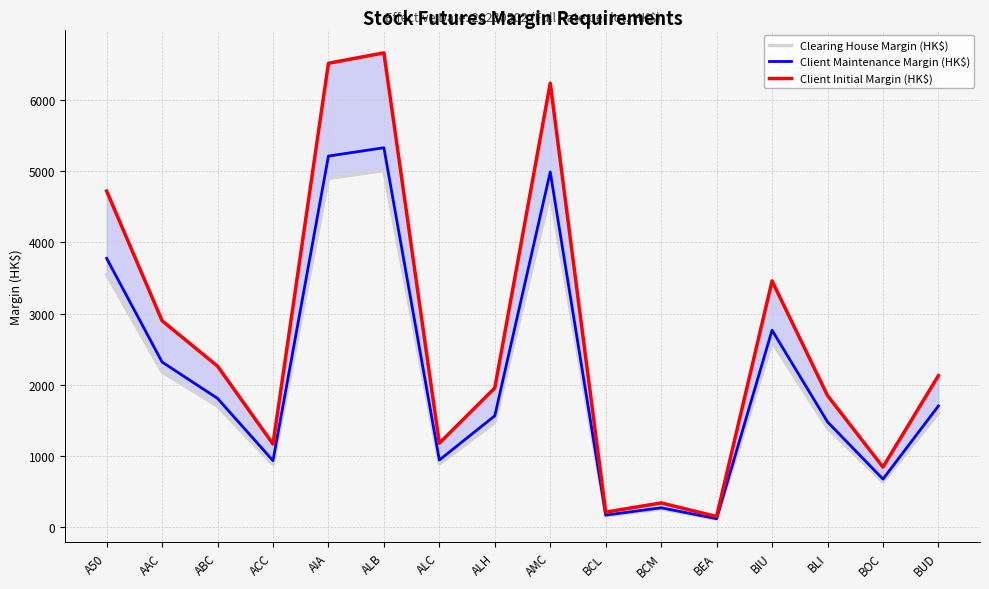

True or false: Client Initial Margin (HK$) and Client Maintenance Margin (HK$) intersect in this chart.

False